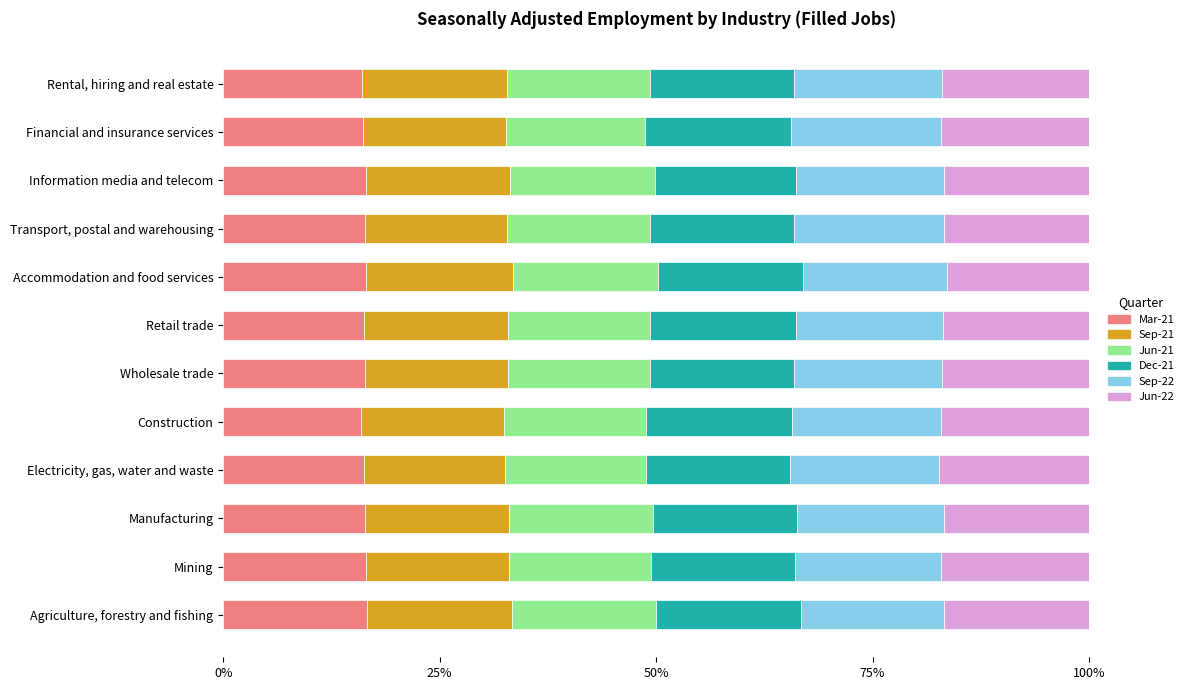

Rank the categories by Mar-21 value from lowest to highest.

Construction, Rental, hiring and real estate, Financial and insurance services, Electricity, gas, water and waste, Retail trade, Wholesale trade, Transport, postal and warehousing, Manufacturing, Accommodation and food services, Information media and telecom, Mining, Agriculture, forestry and fishing